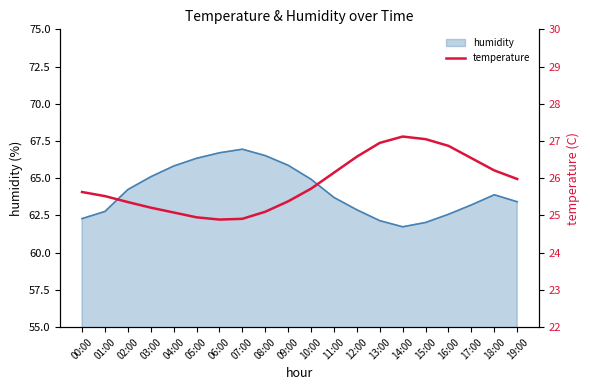

What is the label of the 11th point from the left?

10:00